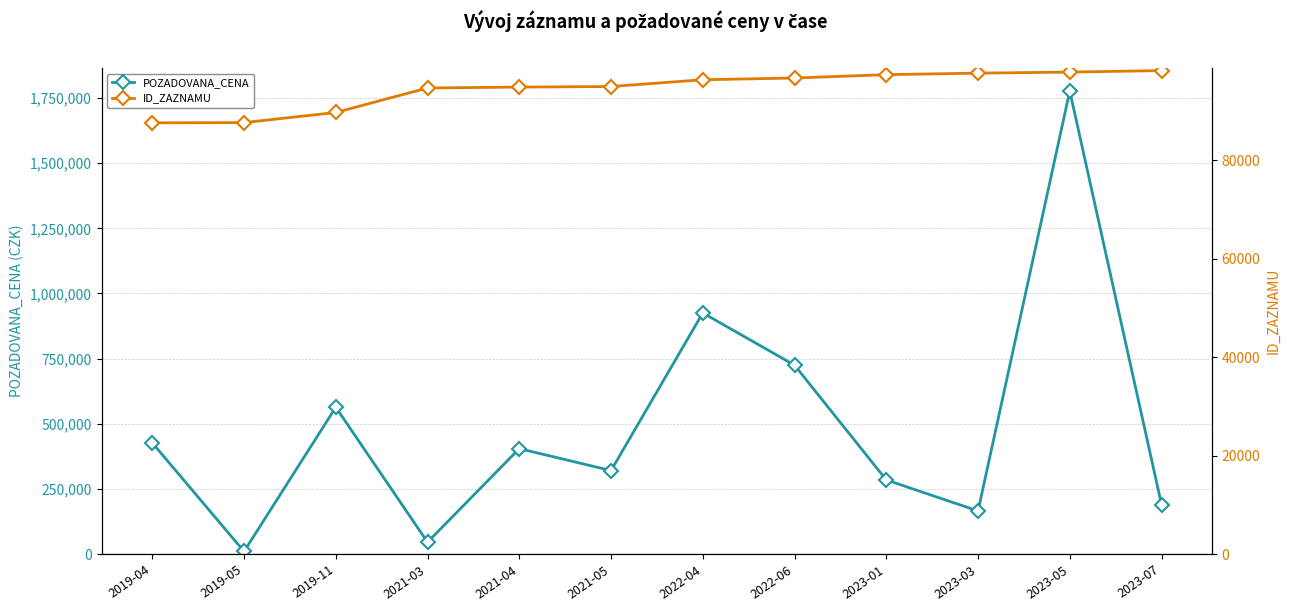

How many categories are shown in the chart?

12